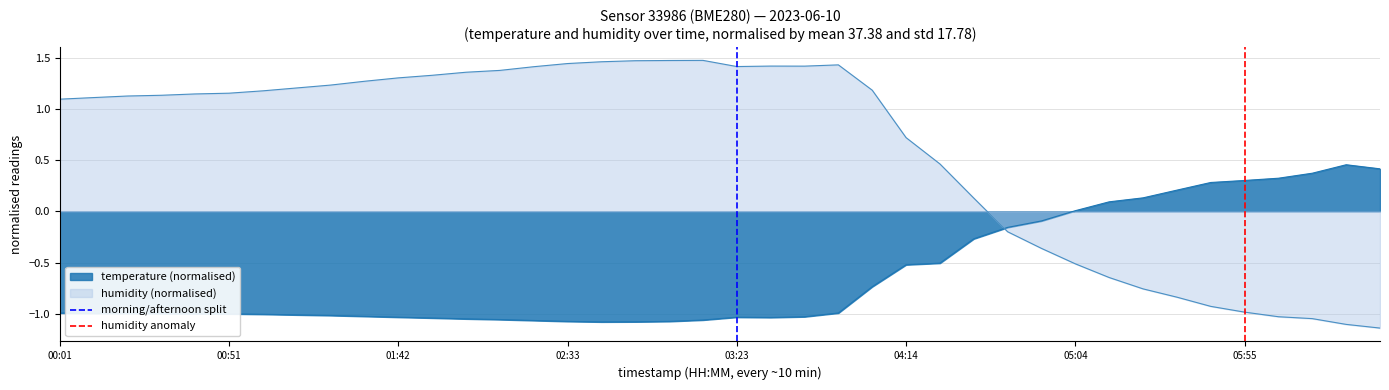

How many humidity anomaly values are between 0 and 1?

2